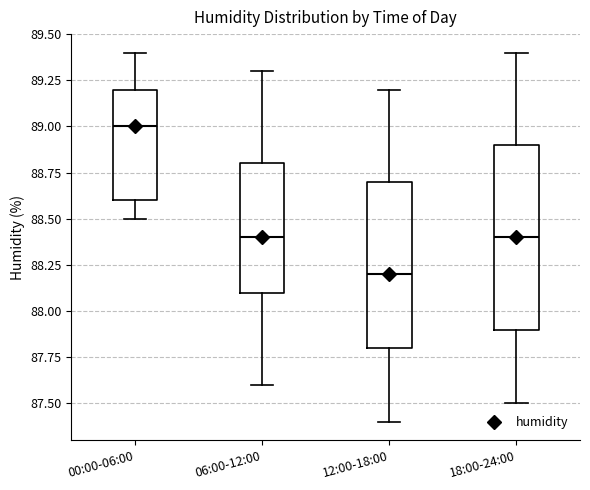

Reading left to right, transcribe this box plot: for each box, give where its median line is, the range the box spans, and where its two whiskers end, as read against the y-axis. The values are not printed on the chart, so give them approximately, as read against the axis.

00:00-06:00: median 89.0, box 88.6 to 89.2, whiskers 88.5 to 89.4
06:00-12:00: median 88.4, box 88.1 to 88.8, whiskers 87.6 to 89.3
12:00-18:00: median 88.2, box 87.8 to 88.7, whiskers 87.4 to 89.2
18:00-24:00: median 88.4, box 87.9 to 88.9, whiskers 87.5 to 89.4